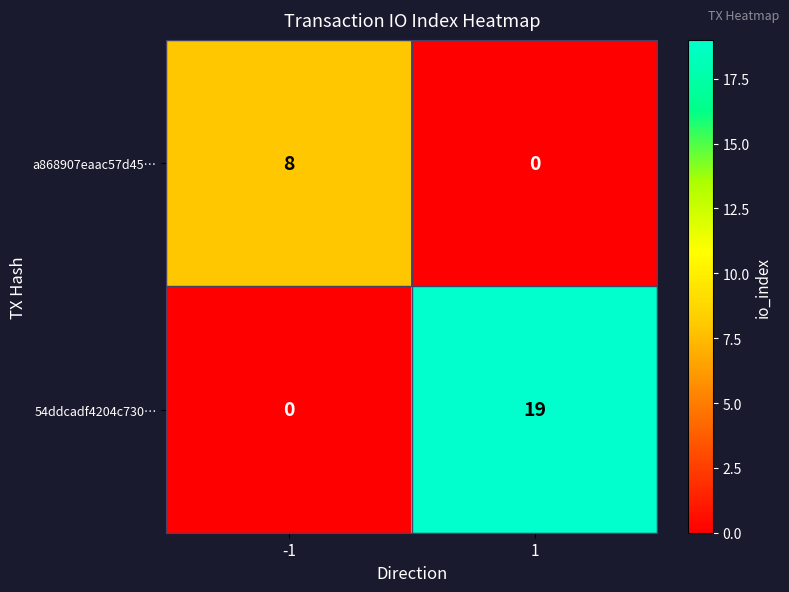

Reading right to left, what are all the values shown in this chart?

a868907eaac57d45…: 0	8
54ddcadf4204c730…: 19	0